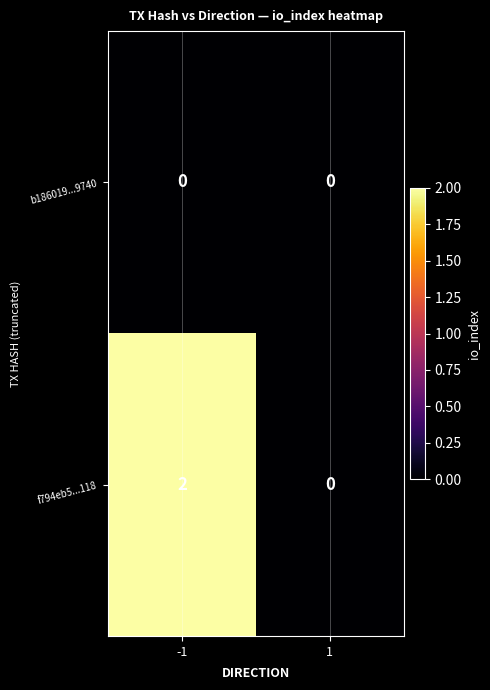

List the series in order of their peak value, highest first.

f794eb5...118, b186019...9740